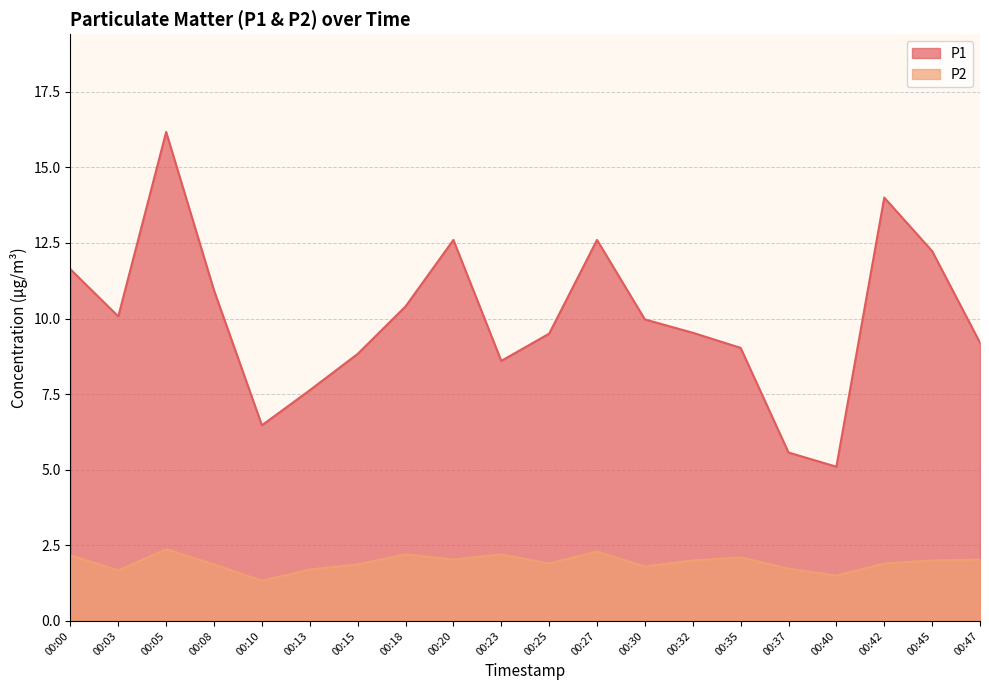

How many lines are shown in the chart?

2